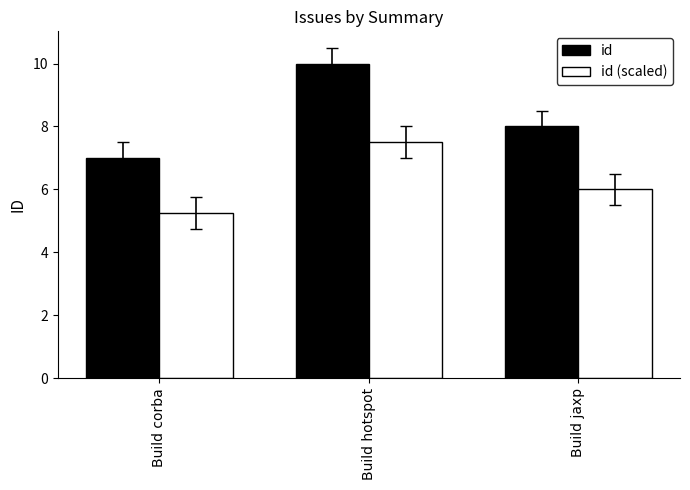

At which category is the sum across all series the highest?

Build hotspot